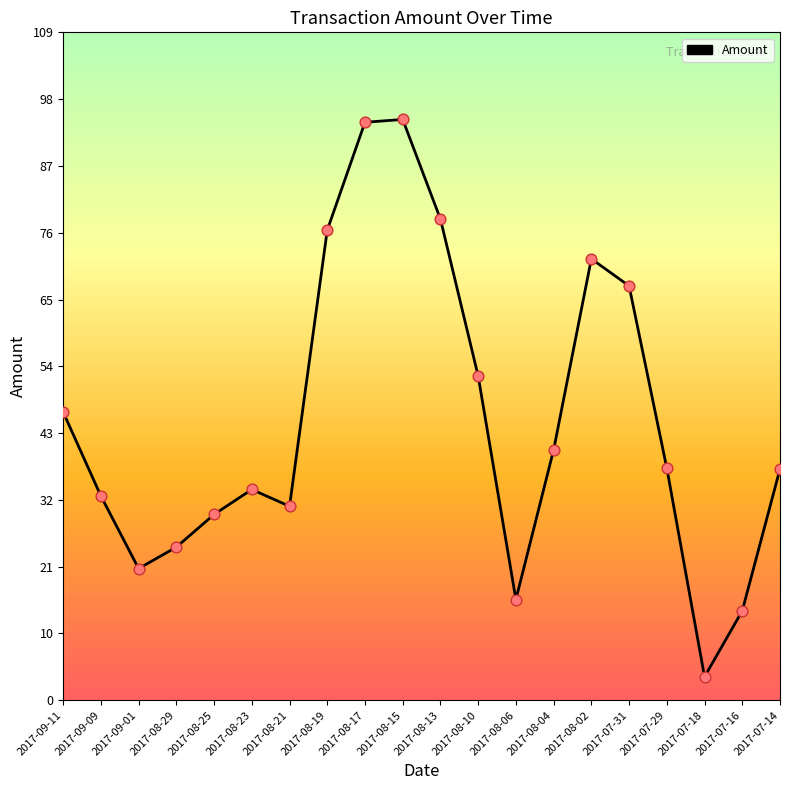

Approximately how many times larger is the value at 2017-08-29 compared to 2017-08-21?

0.8